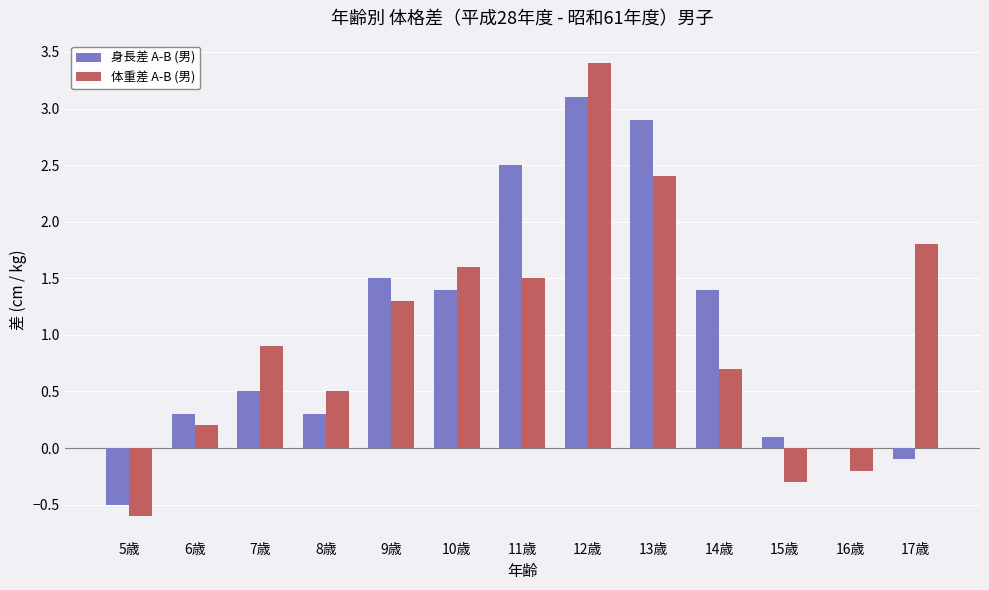

What is the total value across all series at 8歳?

0.8